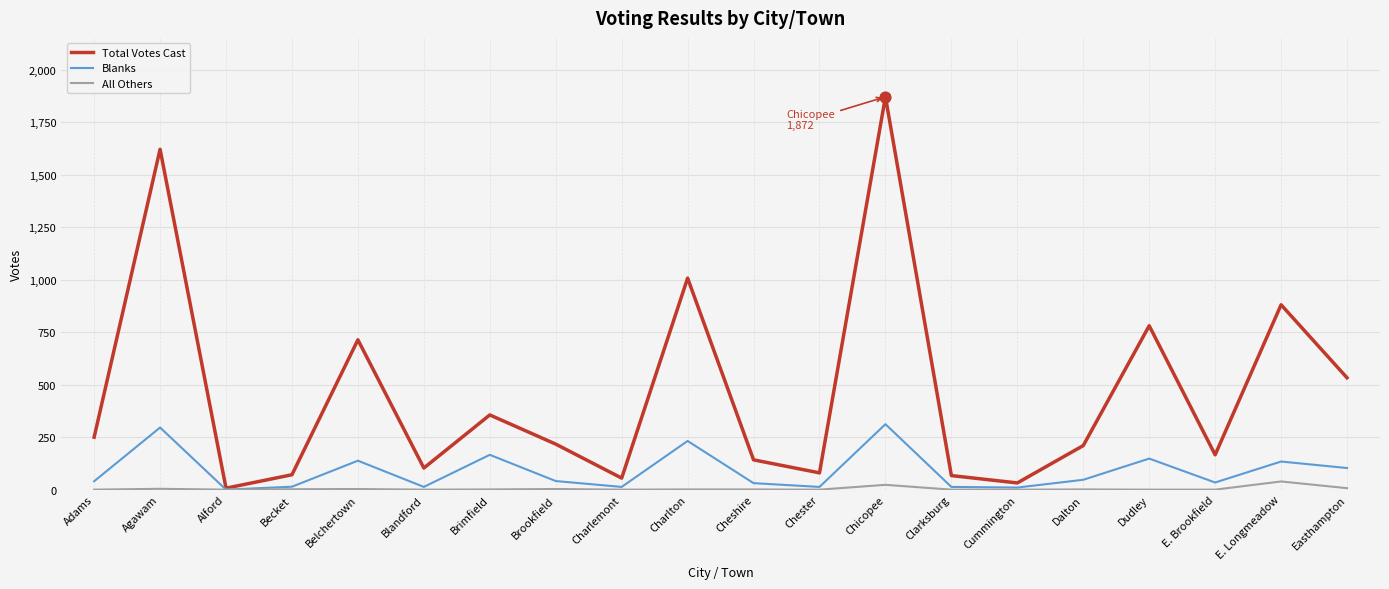

What are all the series names shown in the legend?

Total Votes Cast, Blanks, All Others